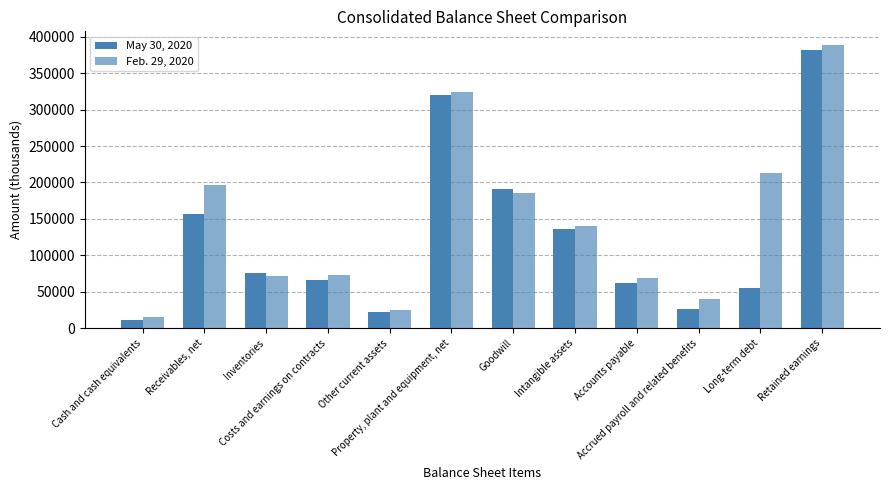

What is the approximate value of Feb. 29, 2020 at Intangible assets, to the nearest 50?

140200